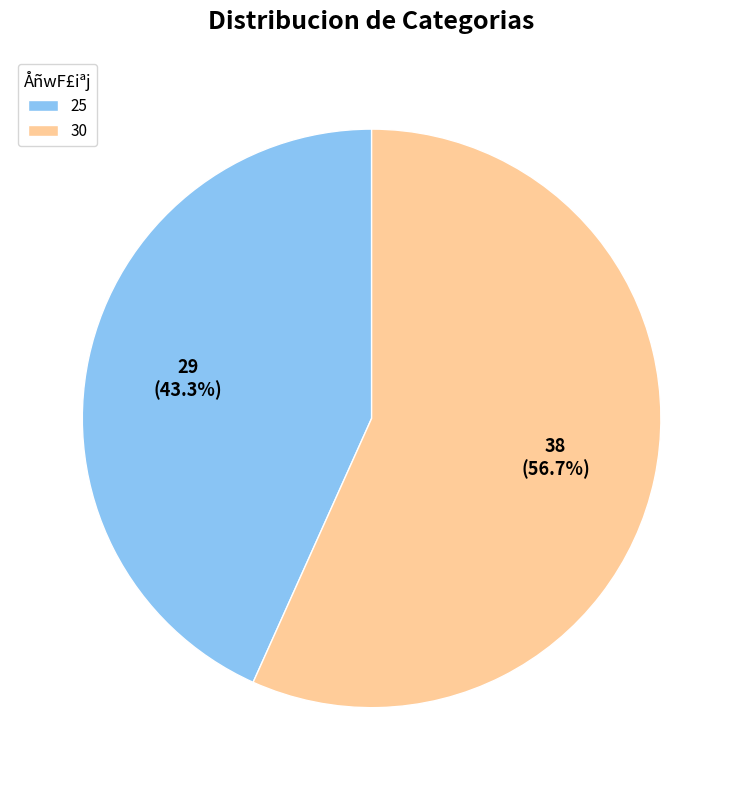

What percentage is NOT represented by 25?

56.7%